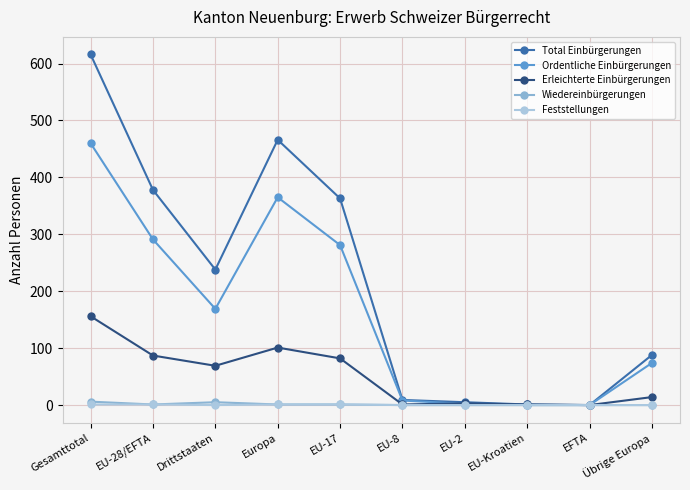

What is the difference between the second highest and second lowest values in the Feststellungen series?

1